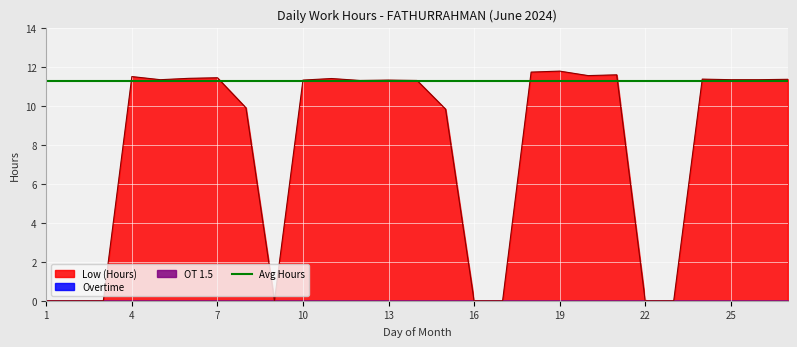

How many lines are shown in the chart?

3